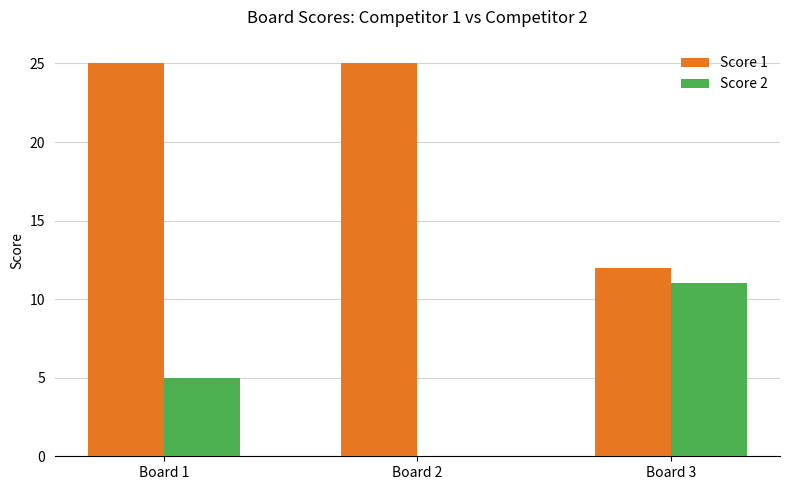

True or false: Score 1 has a value of 25 at Board 2.

True